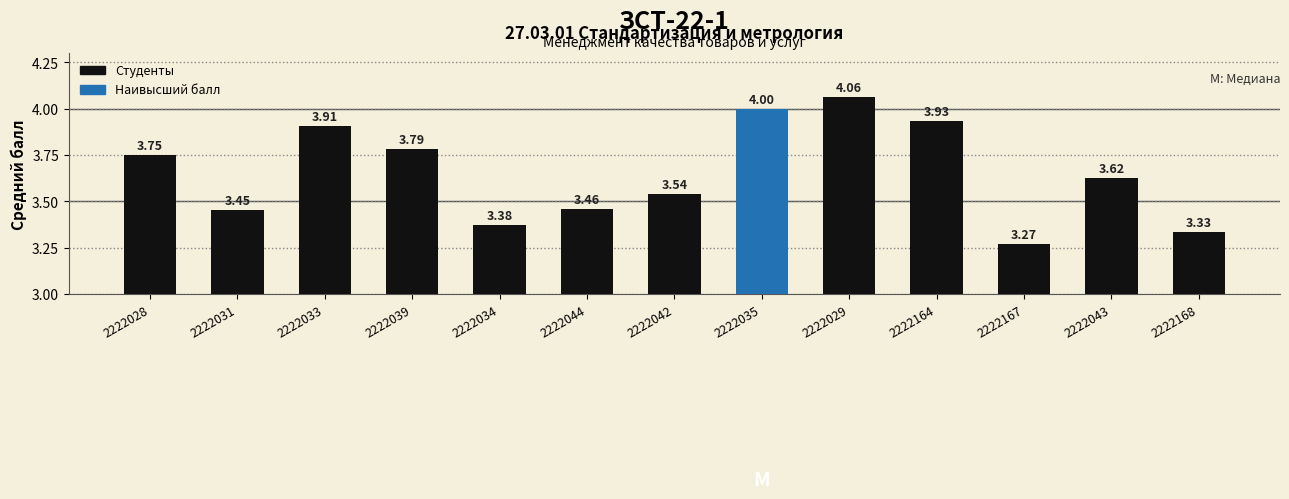

What is the ratio of the value at 2222033 to the value at 2222028?

1.0